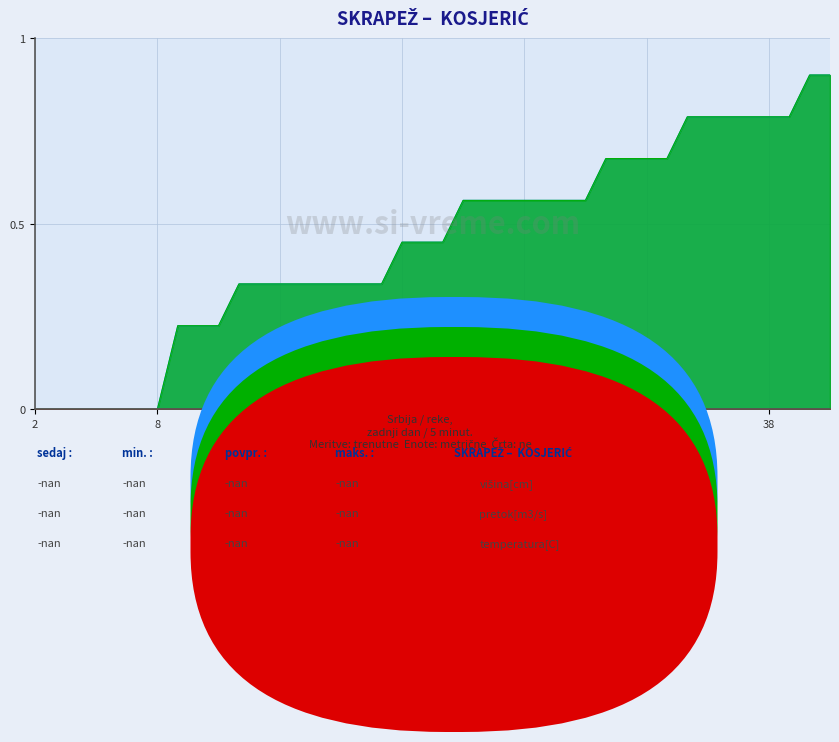

How many data points in višina[cm] are above 0?

33